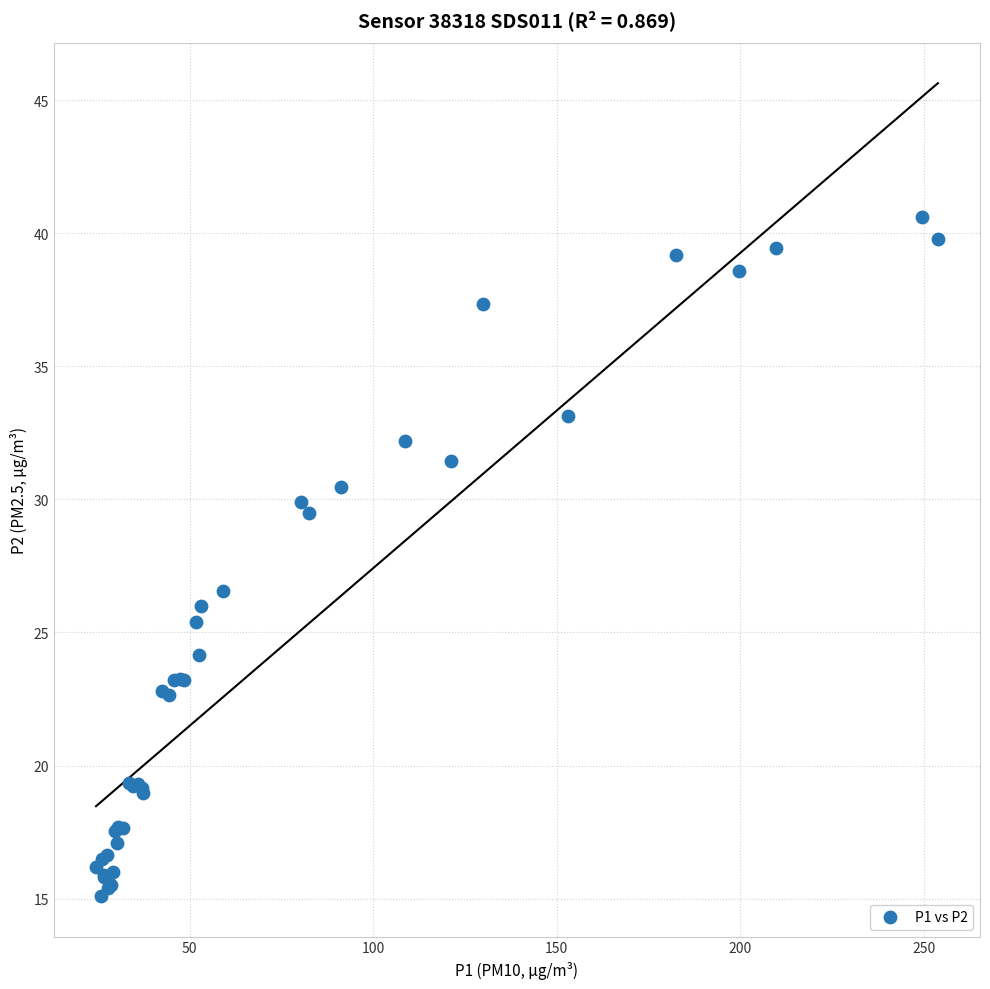

What Y value in the scatter plot is closest to 27?

26.6